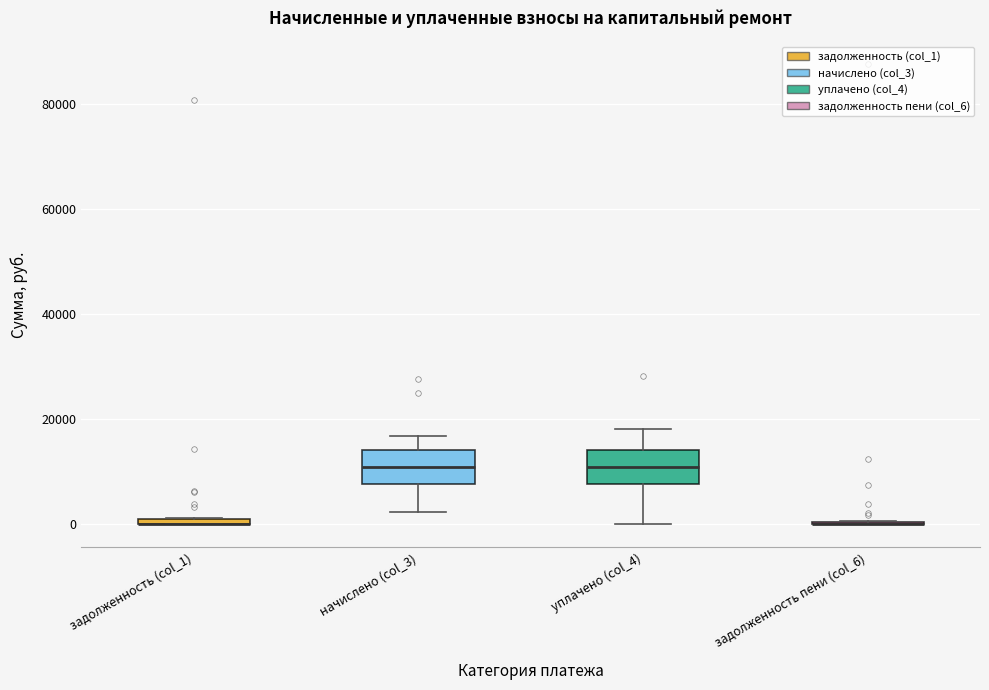

Where does the upper whisker of the box for уплачено (col_4) end on the y-axis? The values are not printed on the chart, so give them approximately, as read against the axis.

18000